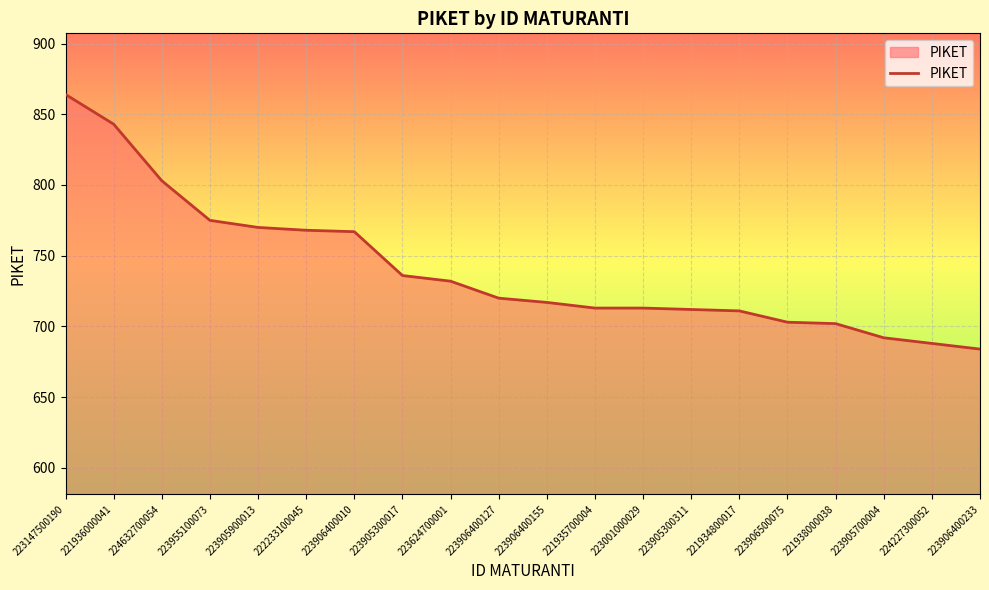

At which label does the data first exceed 720?

223147500190